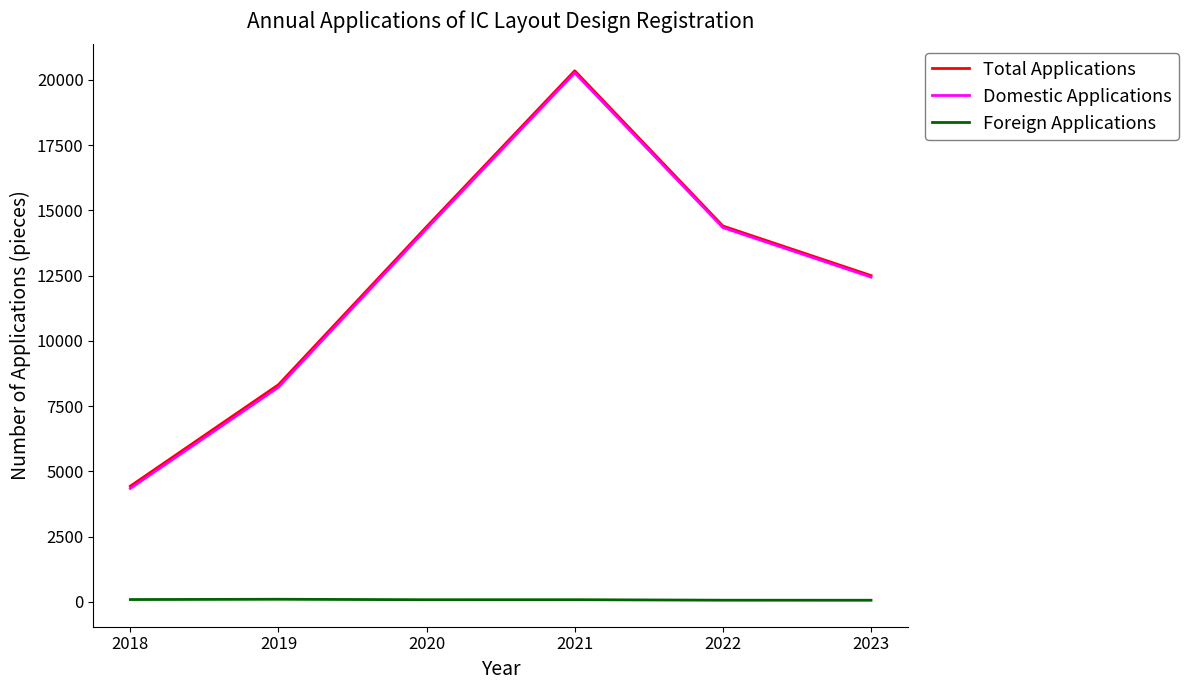

What are all the series names shown in the legend?

Total Applications, Domestic Applications, Foreign Applications